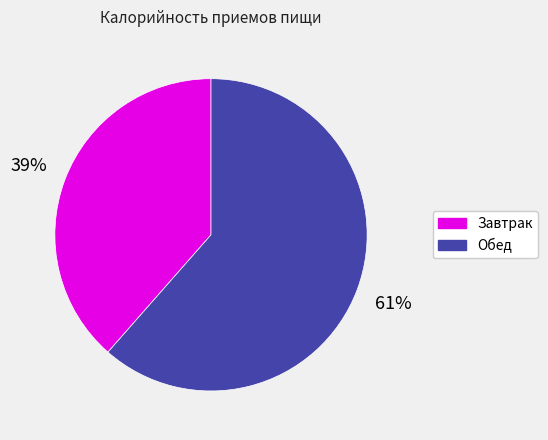

Which category accounts for the majority?

Обед